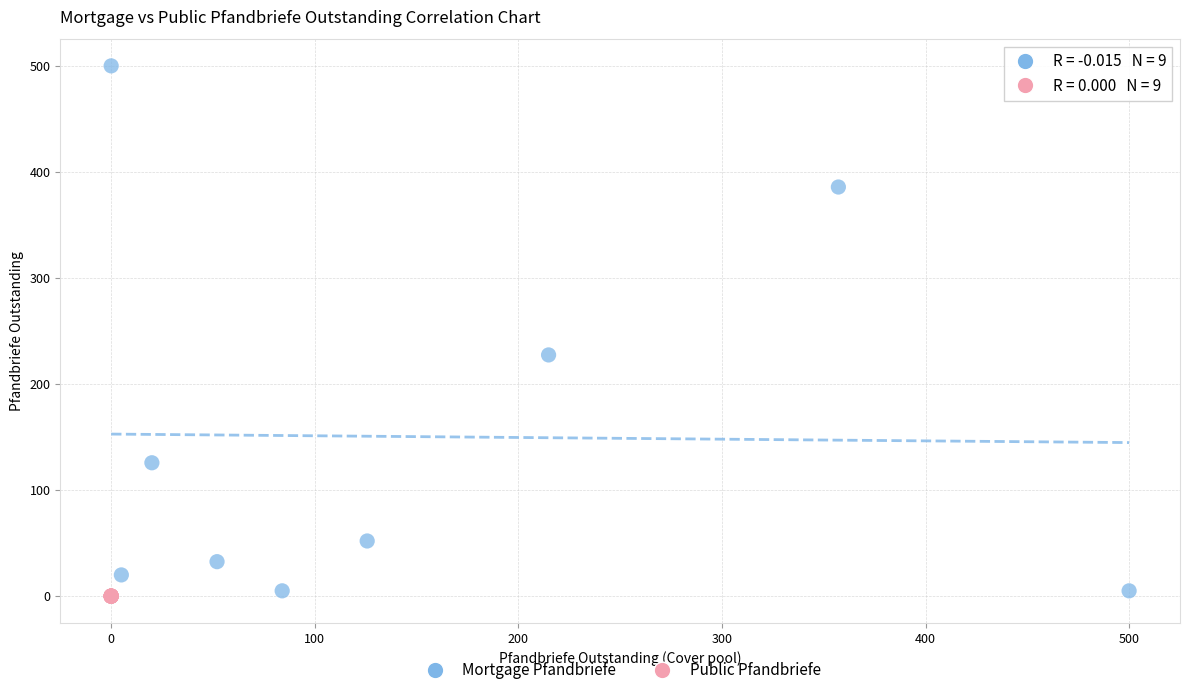

Which series contains the highest Y value?

Mortgage Pfandbriefe